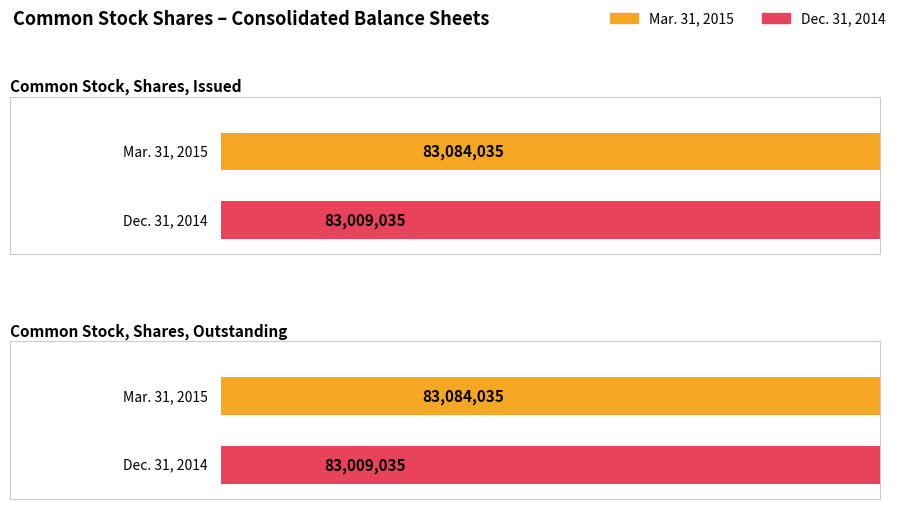

What is the total value across all series at Common Stock, Shares, Issued?

166093070